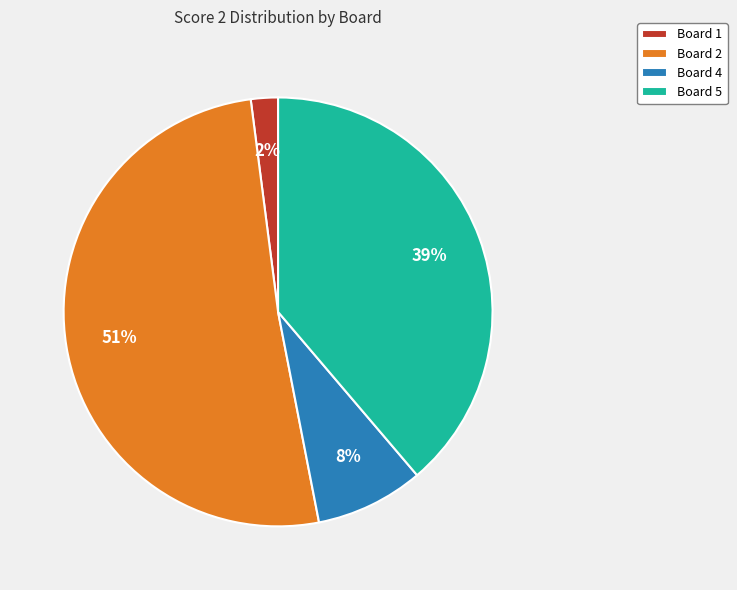

How many segments does this pie chart have?

4